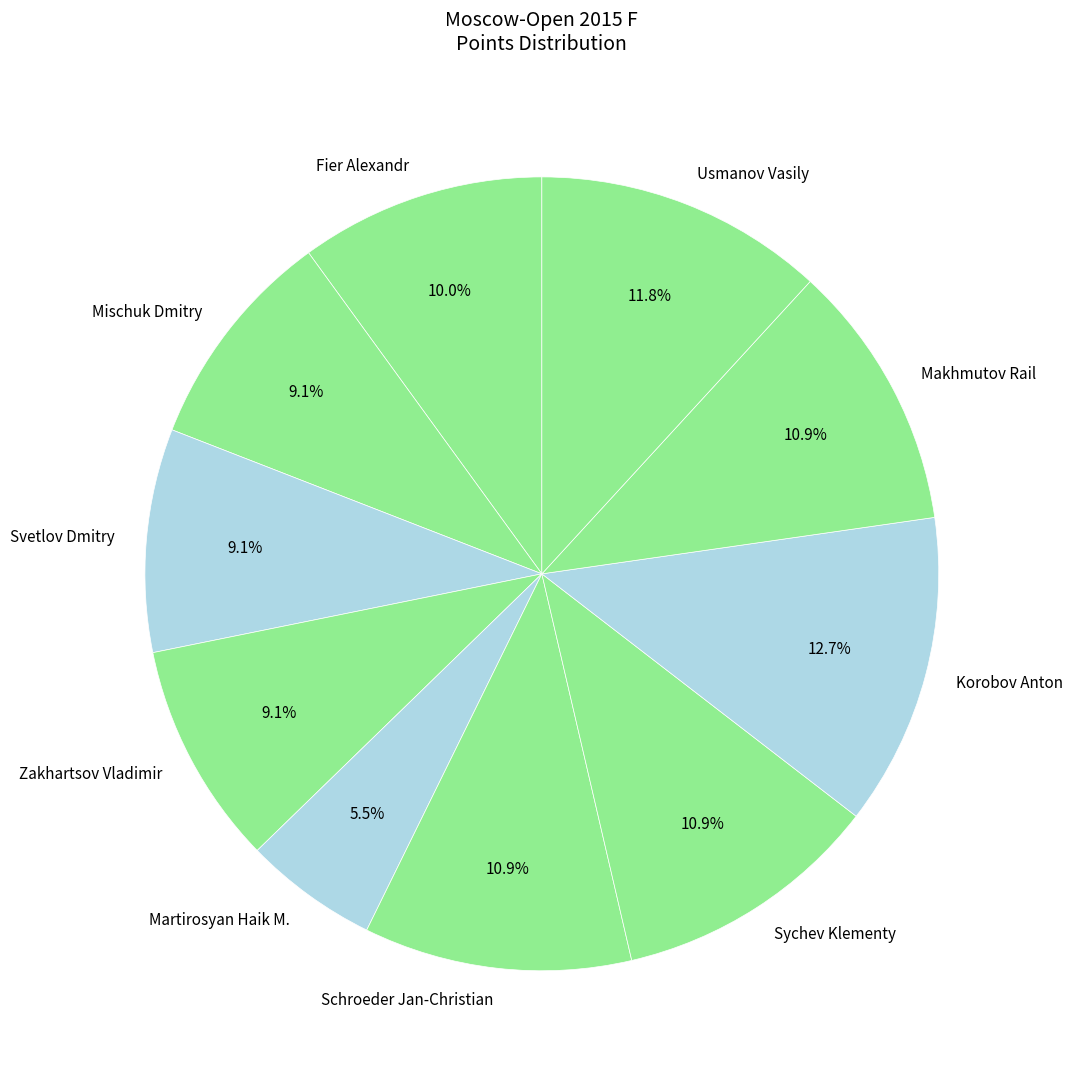

To the nearest percent, what portion does Zakhartsov Vladimir represent?

9%